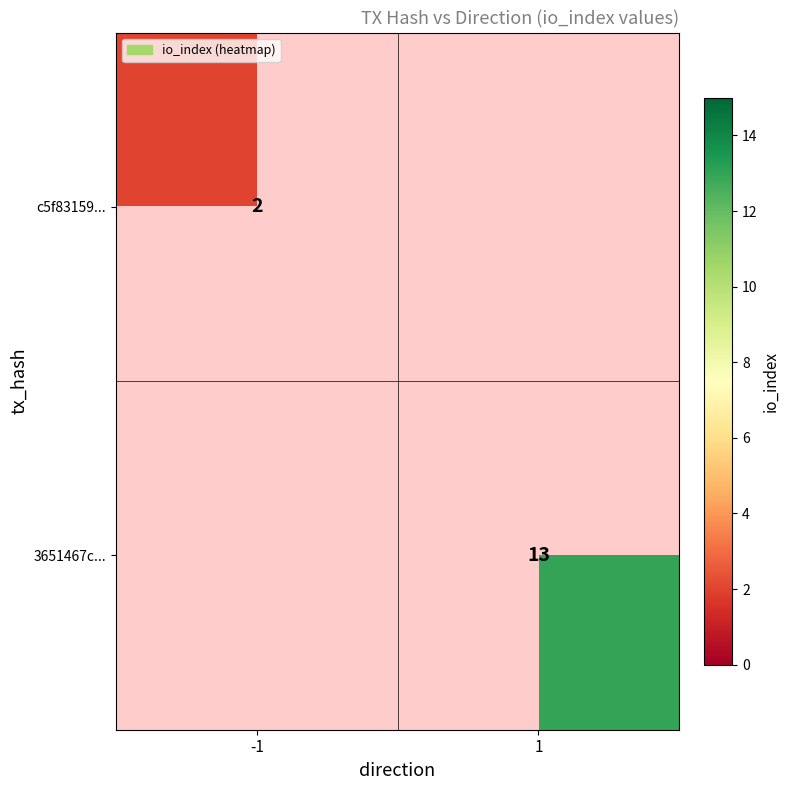

True or false: c5f83159... has a value of 1 at -1.

False